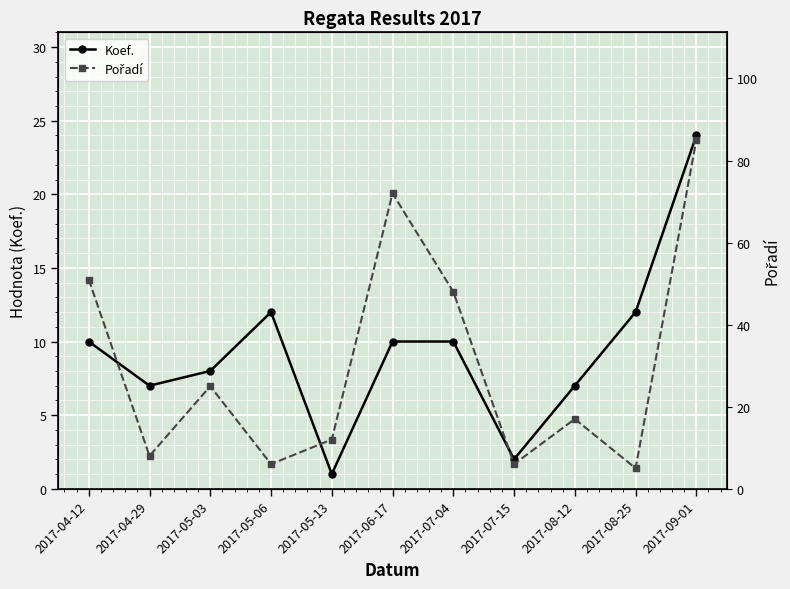

Reading left to right, what are all the values shown in this chart?

Koef.: 10	7	8	12	1	10	10	2	7	12	24
Pořadí: 51	8	25	6	12	72	48	6	17	5	85